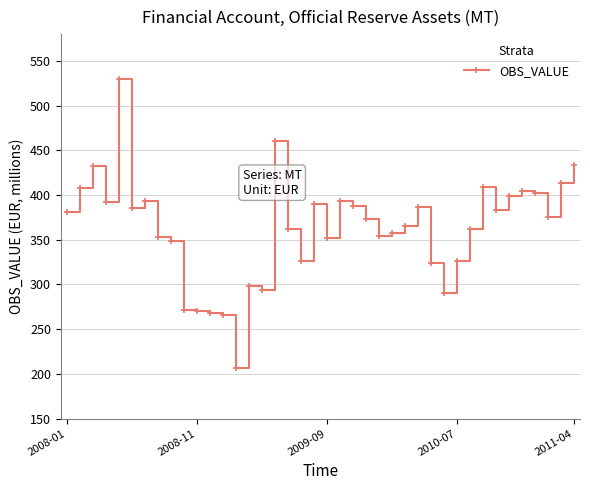

True or false: the data has more than 1 interior local peaks.

True